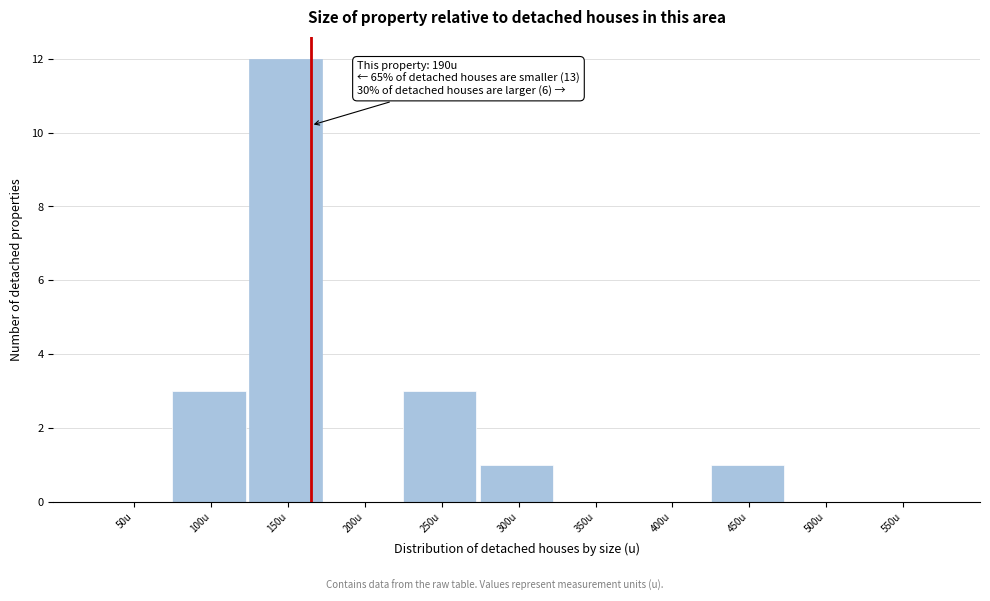

Reading left to right, extract all data points from this chart.

50u=0	100u=3	150u=12	200u=0	250u=3	300u=1	350u=0	400u=0	450u=1	500u=0	550u=0